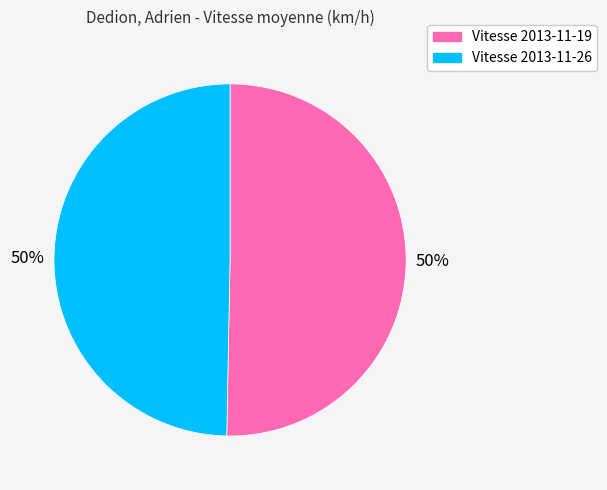

The Vitesse 2013-11-19 slice represents 65% of the pie. True or false?

False